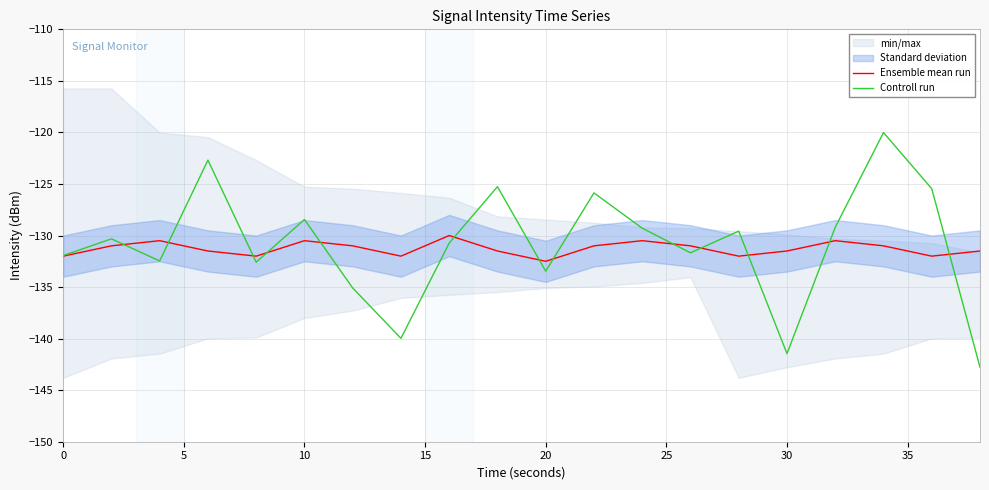

Does the chart have visible grid lines?

Yes